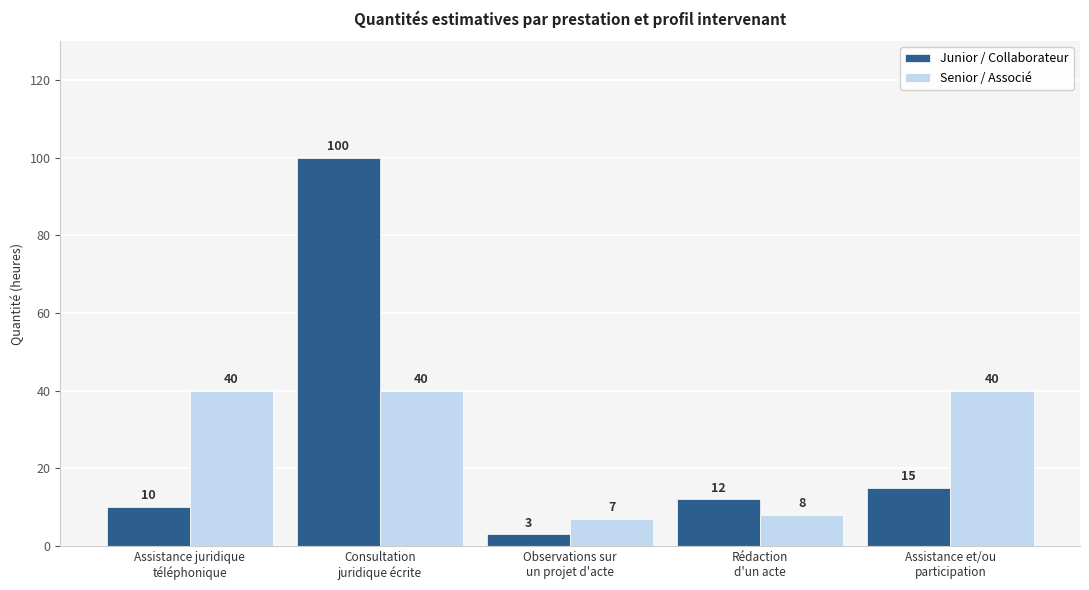

How many bars are there in total?

10